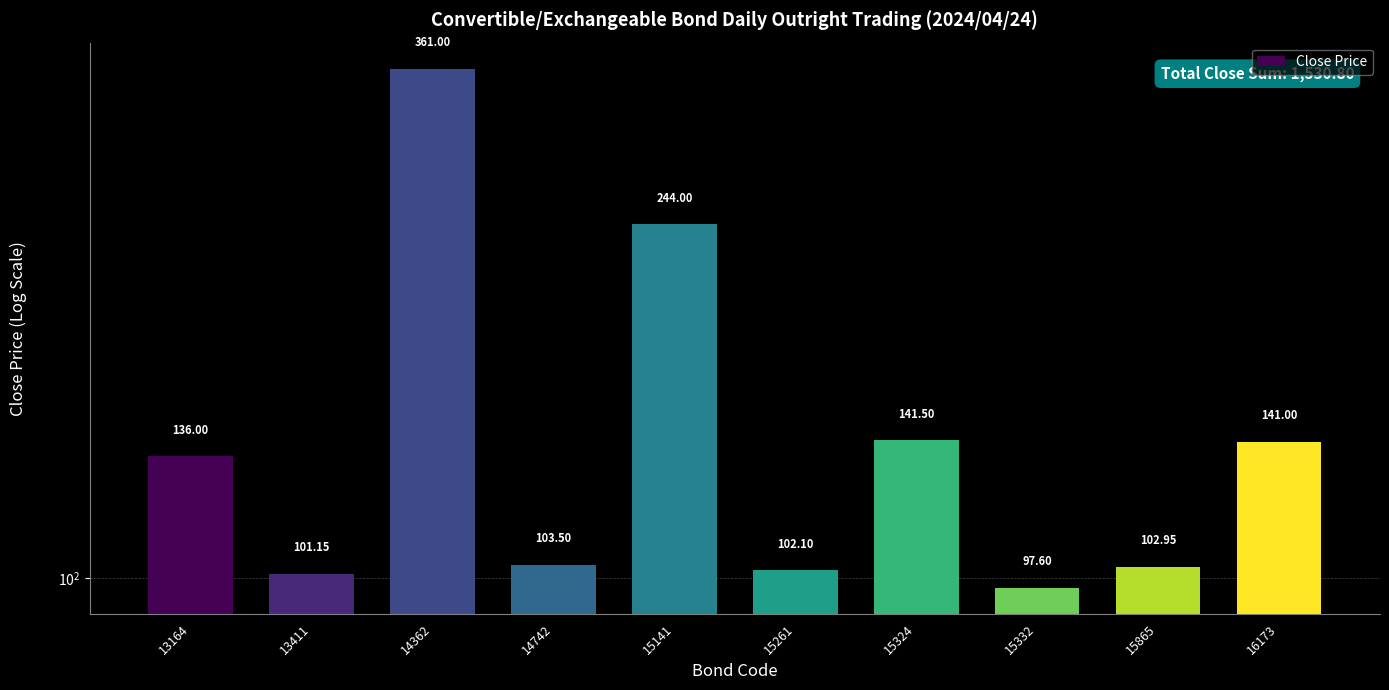

At which label is the value closest to 229?

15141